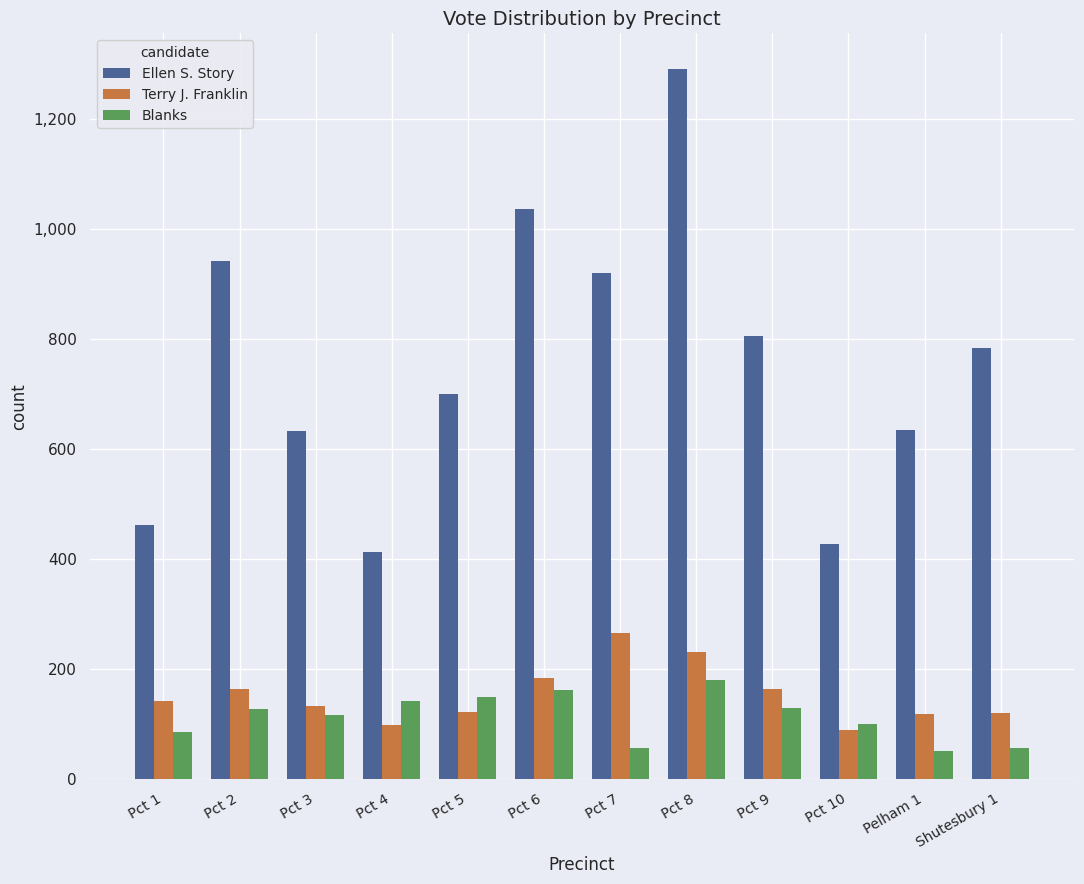

Rank the series by their maximum value, from highest to lowest.

Ellen S. Story, Terry J. Franklin, Blanks